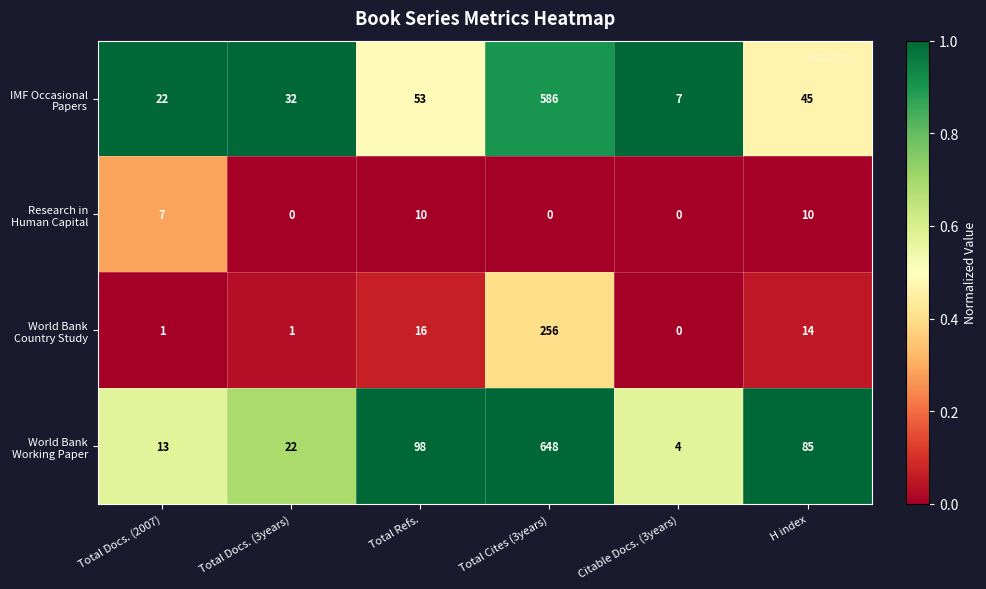

What is the difference between the highest and lowest values at Citable Docs. (3years)?

7